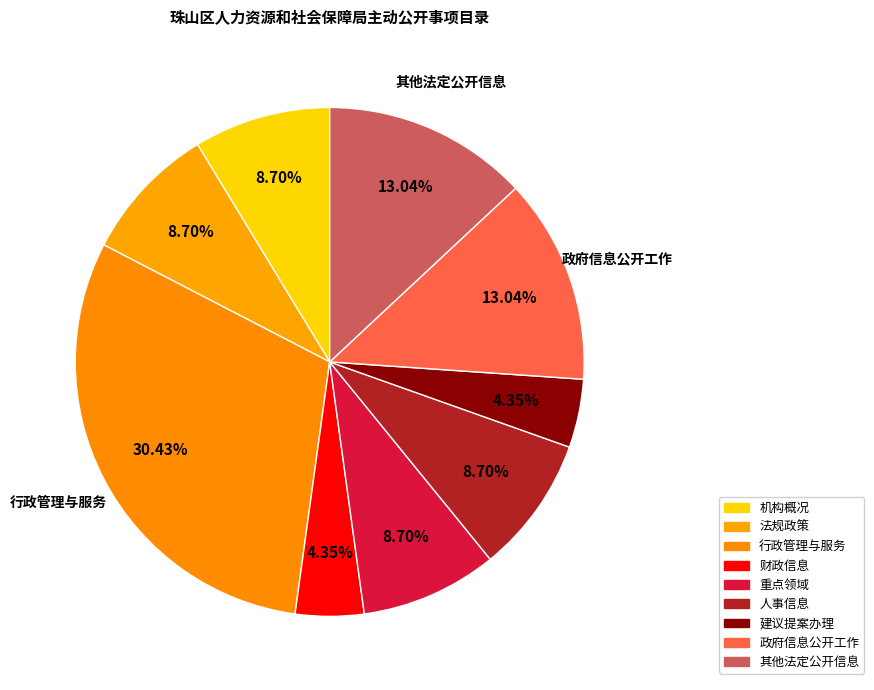

What percentage is the 机构概况 slice, to the nearest percent?

9%